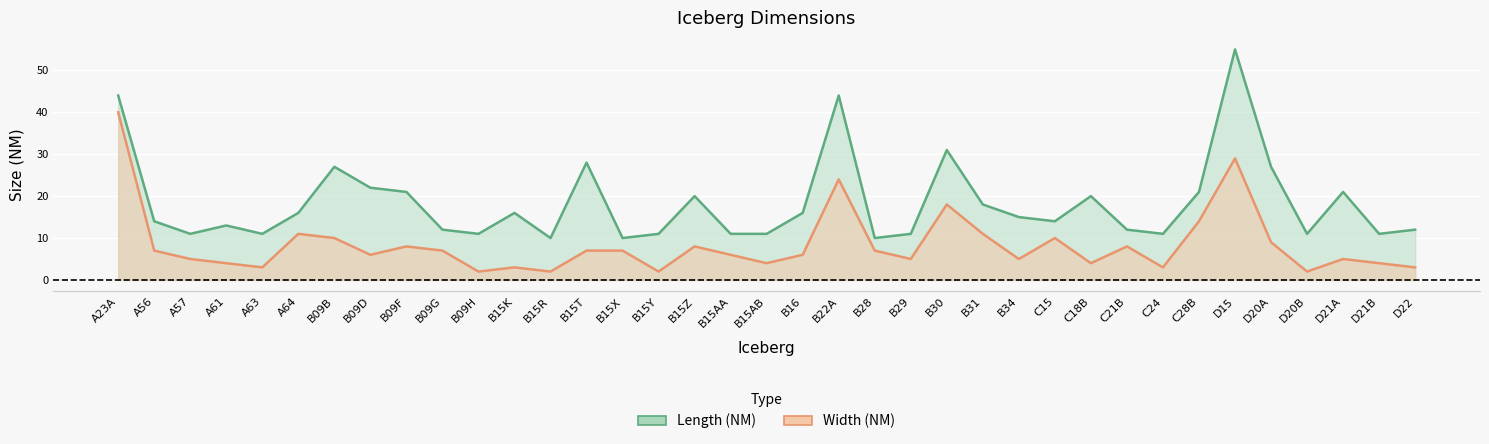

At which label is Length (NM) line closest to 32?

B30